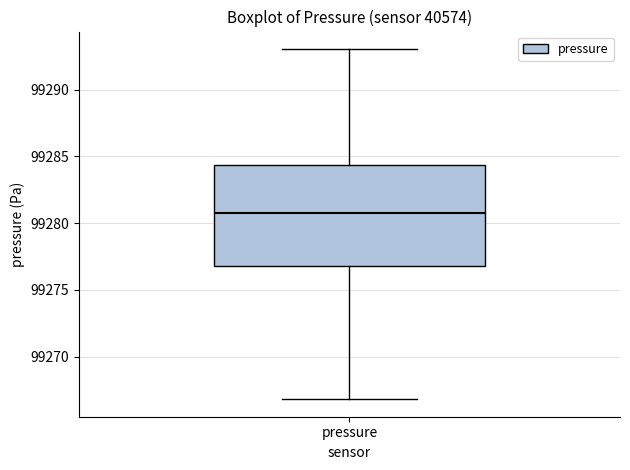

Transcribe this box plot: give where the median line is, the range the box spans, and where the two whiskers end, as read against the y-axis. The values are not printed on the chart, so give them approximately, as read against the axis.

median 99281.0, box 99277.0 to 99284.5, whiskers 99267.0 to 99293.0